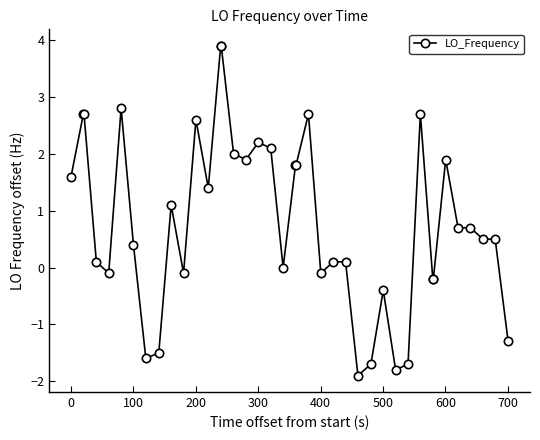

What is the value of the 22nd point from the left?

1.8